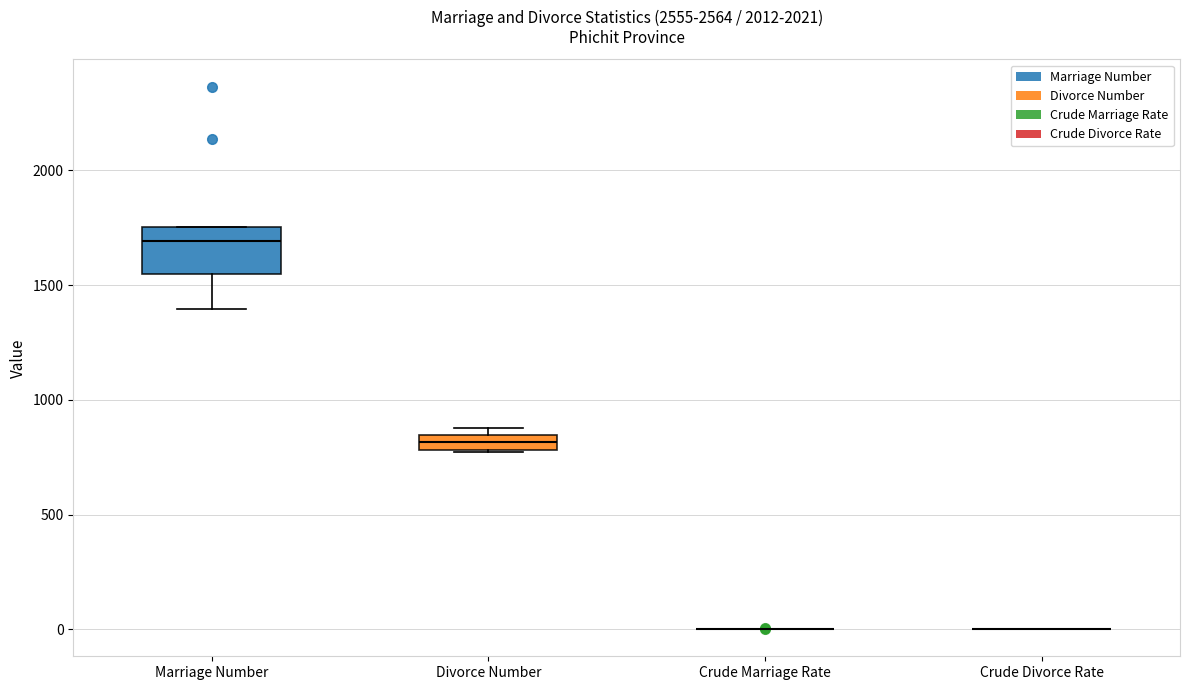

Comparing the boxes themselves (not the whiskers), which one is the tallest?

Marriage Number